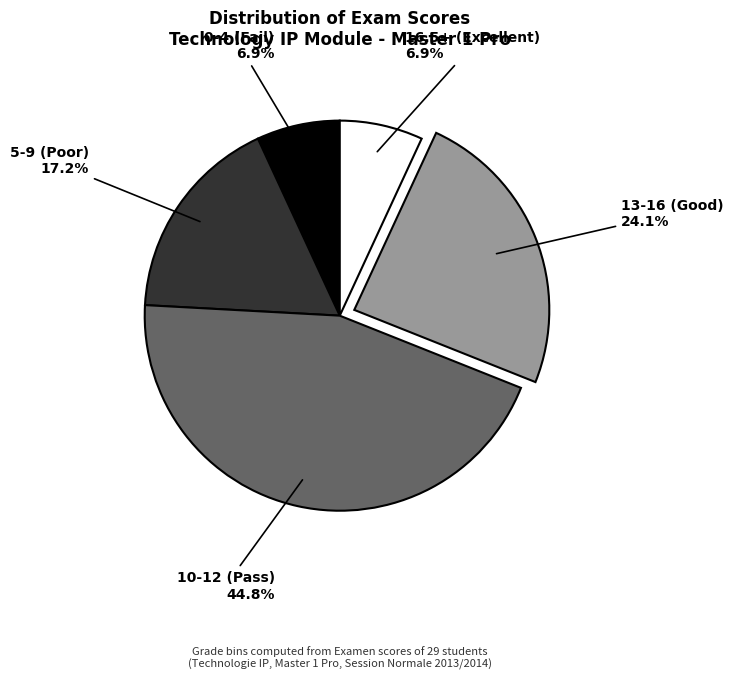

Approximately how many times larger is the value at 10-12 (Pass) compared to 16.5+ (Excellent)?

6.5